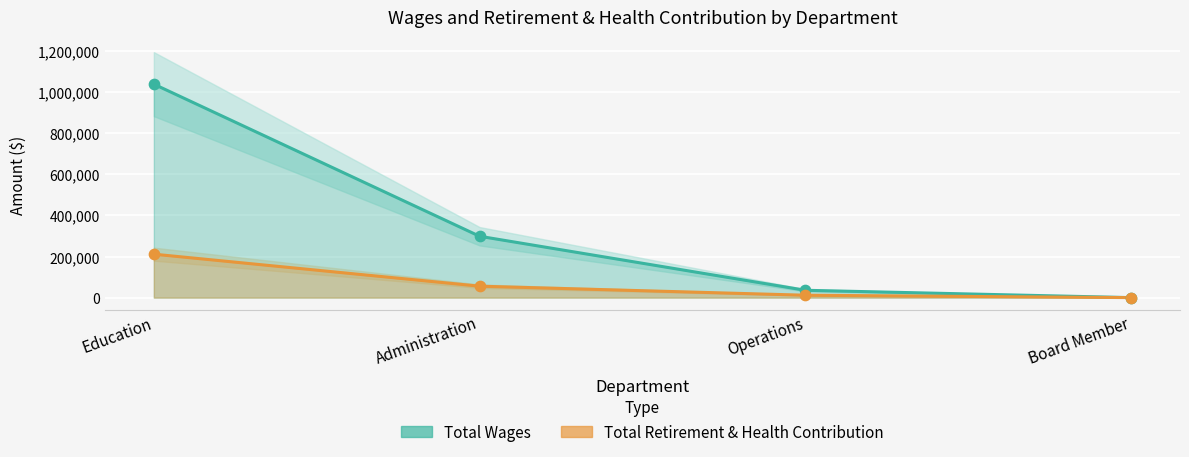

Which series reaches the minimum Y coordinate?

Total Wages